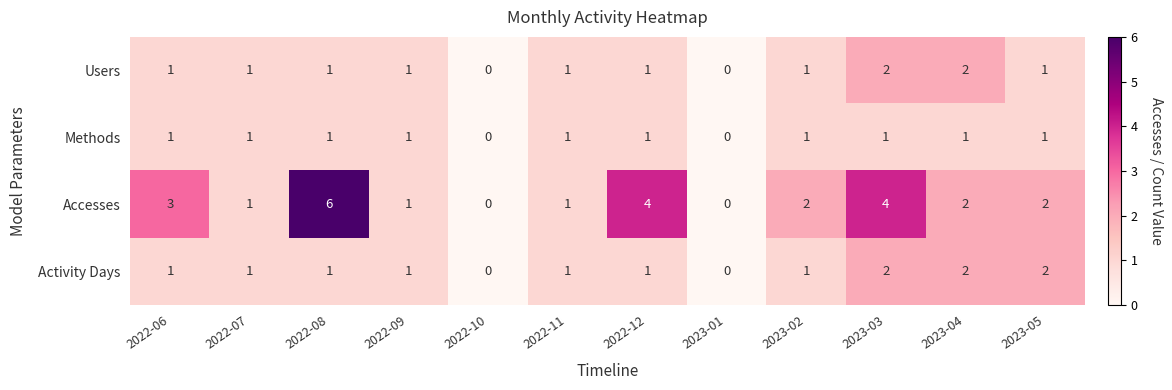

What is the difference between the highest and lowest values at 2022-12?

3